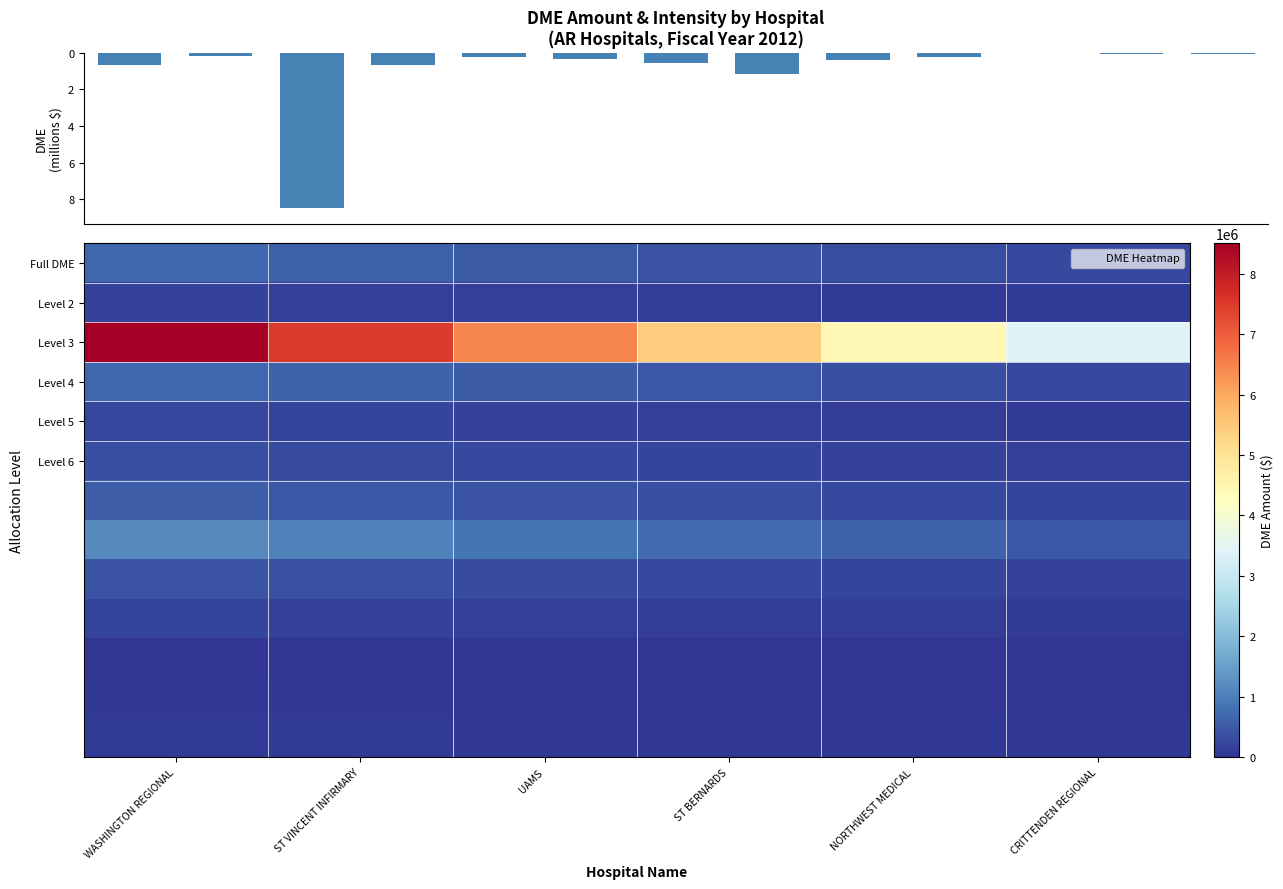

Count the number of data series in this chart.

13